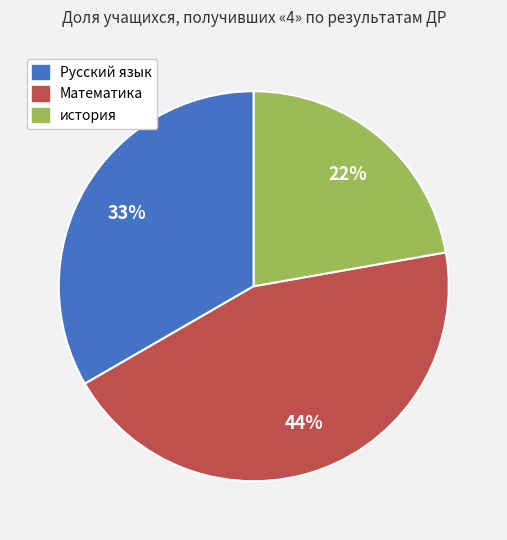

Is Математика the majority of the pie?

No